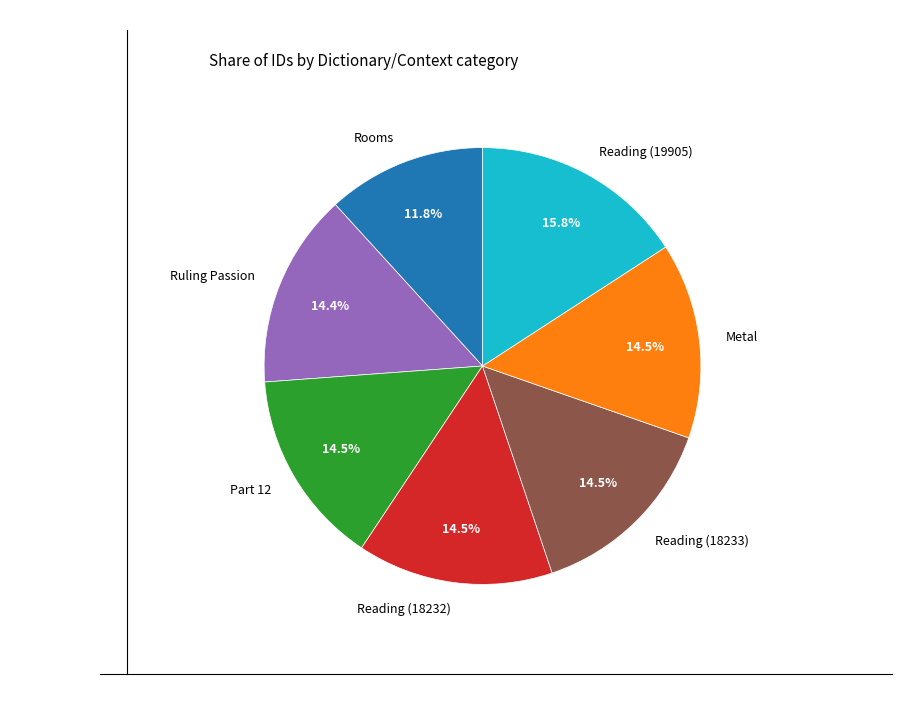

What percentage is NOT represented by Part 12?

85.5%